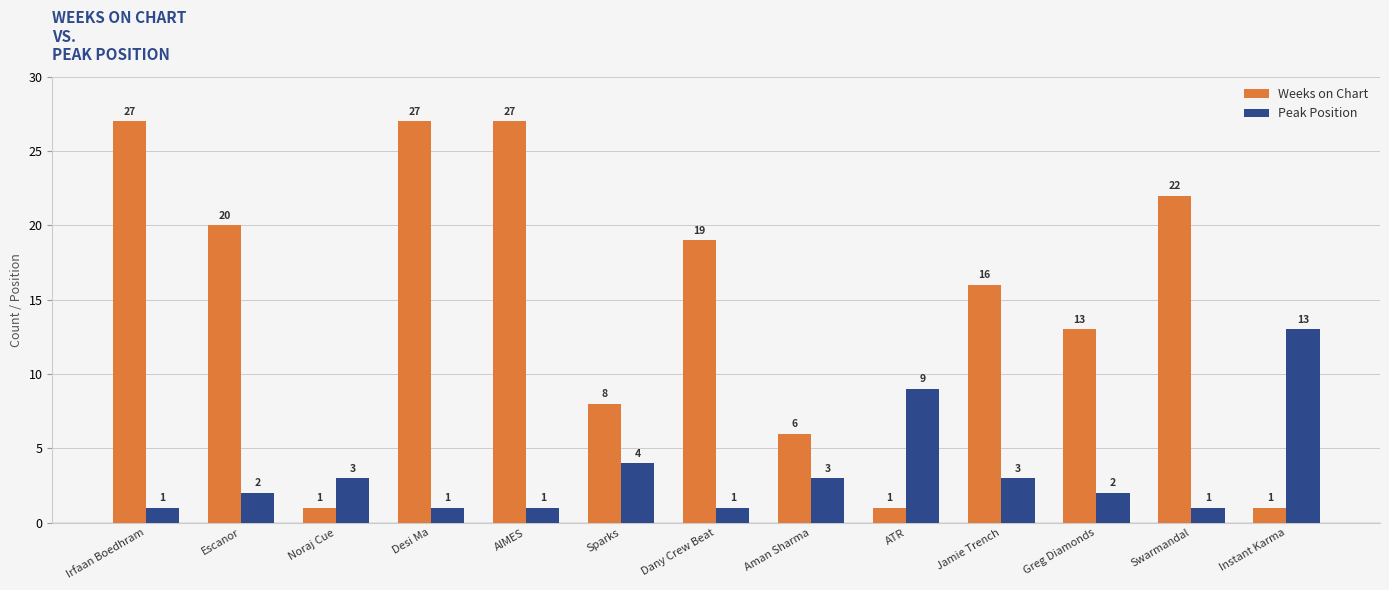

Where is Peak Position nearest to the value 7?

ATR